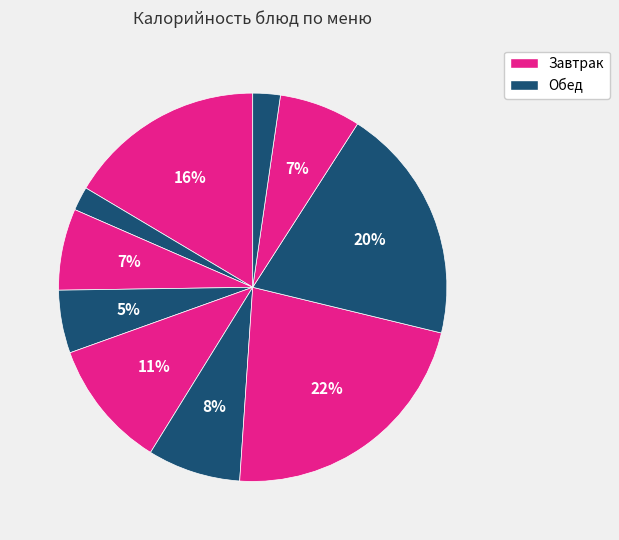

Count the number of slices in the pie.

10